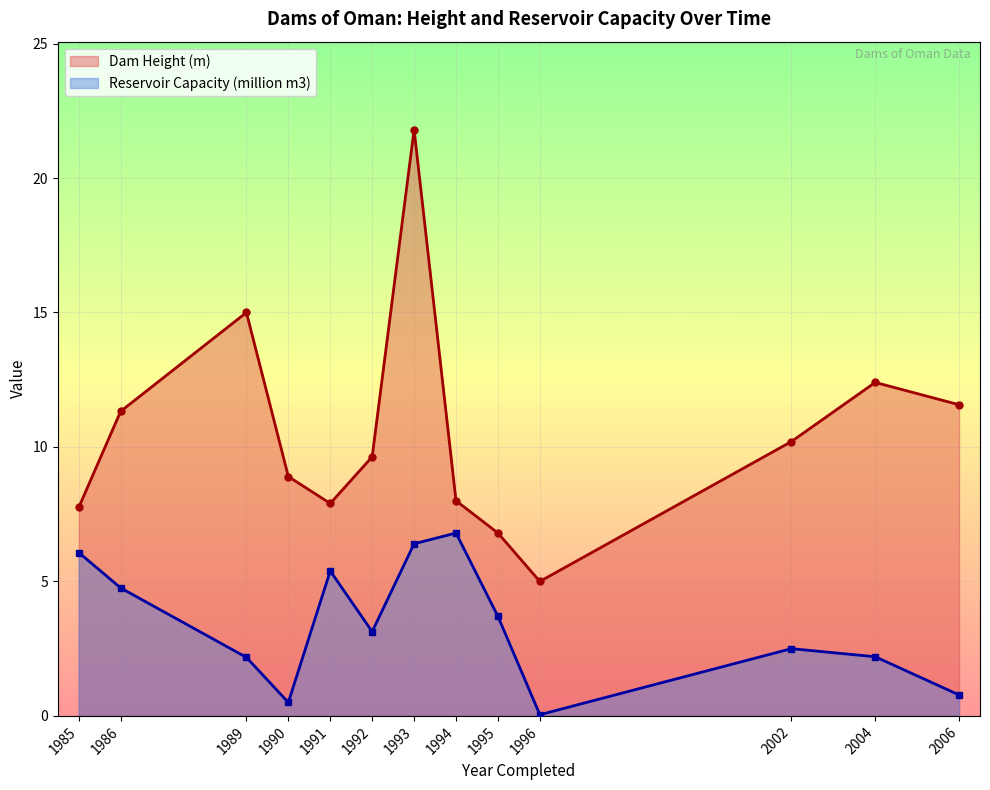

True or false: Dam Height (m) has a value of 9.9 at 1993.

False